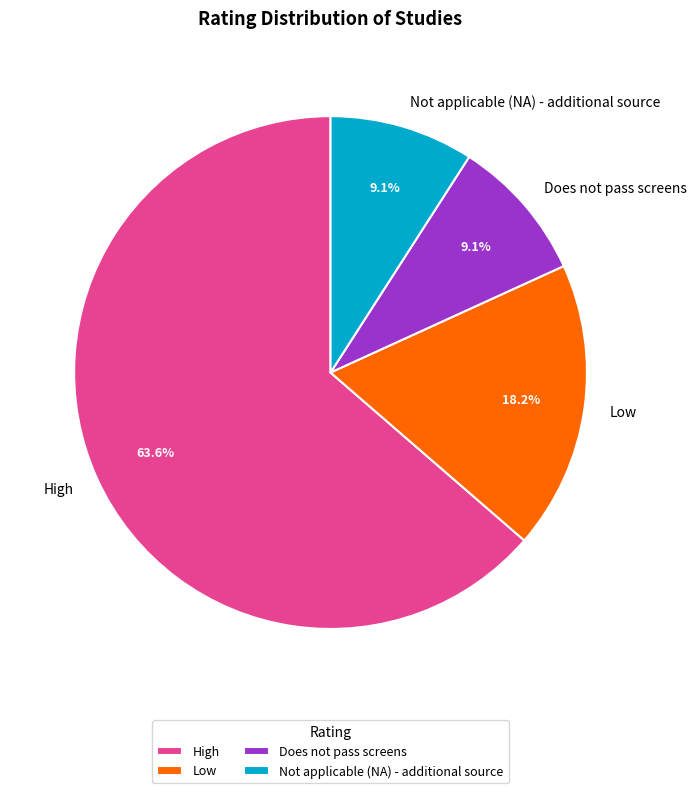

True or false: High accounts for 54% of the total.

False